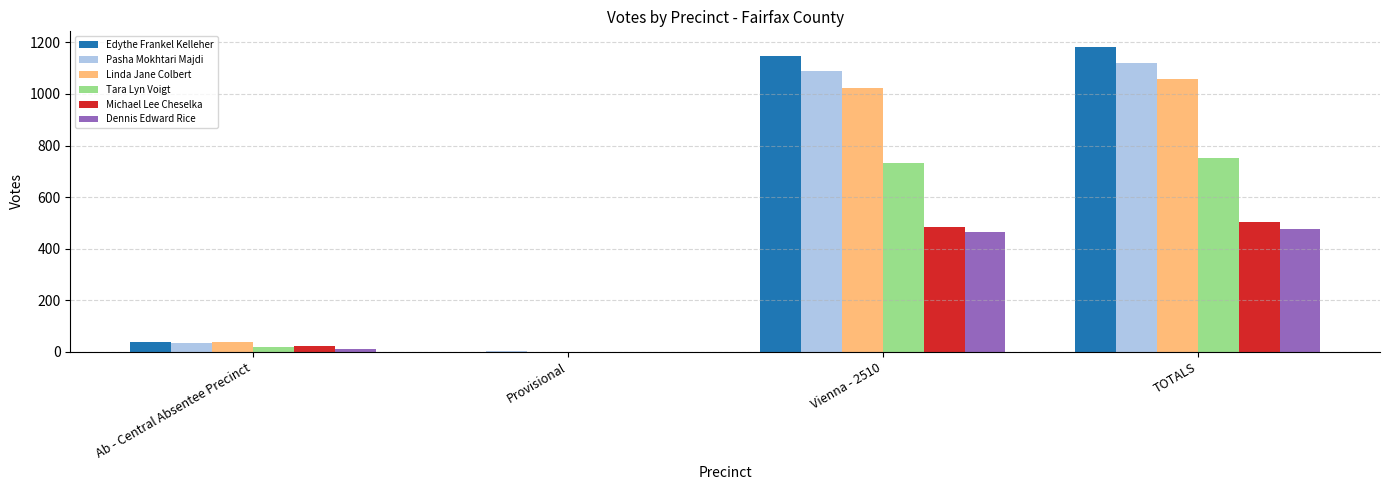

What is the total value across all series at Provisional?

1